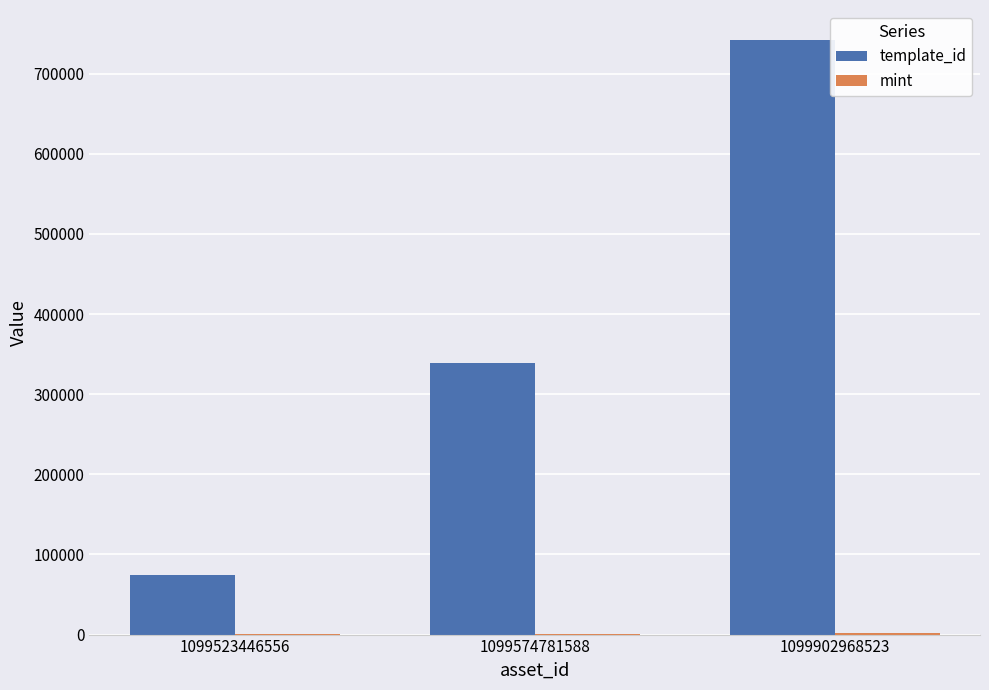

The value of template_id at 1099574781588 is 338950. True or false?

True